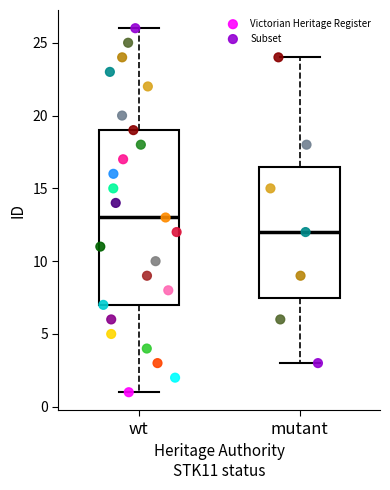

Where does the median line of the box for wt sit on the y-axis? The values are not printed on the chart, so give them approximately, as read against the axis.

13.0